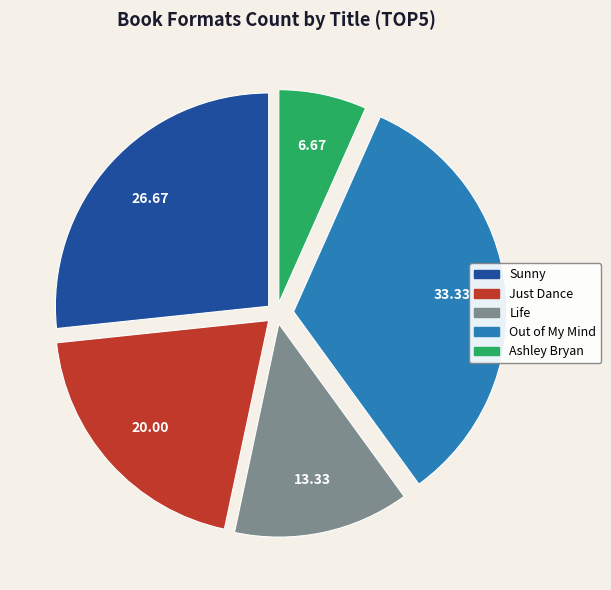

How many segments does this pie chart have?

5